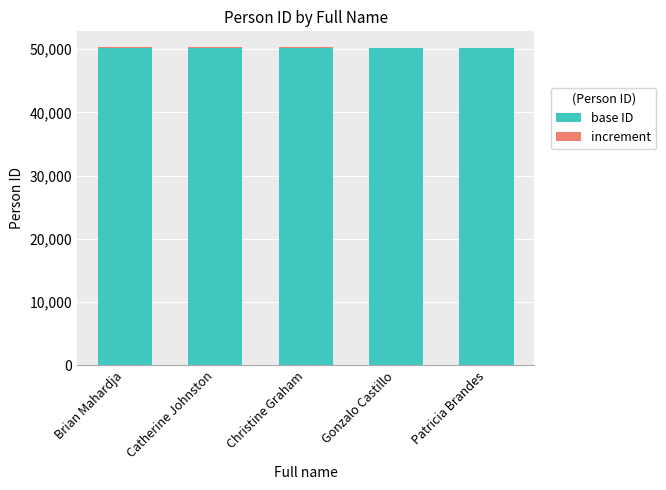

True or false: base ID has a value of 50200 at Gonzalo Castillo.

True